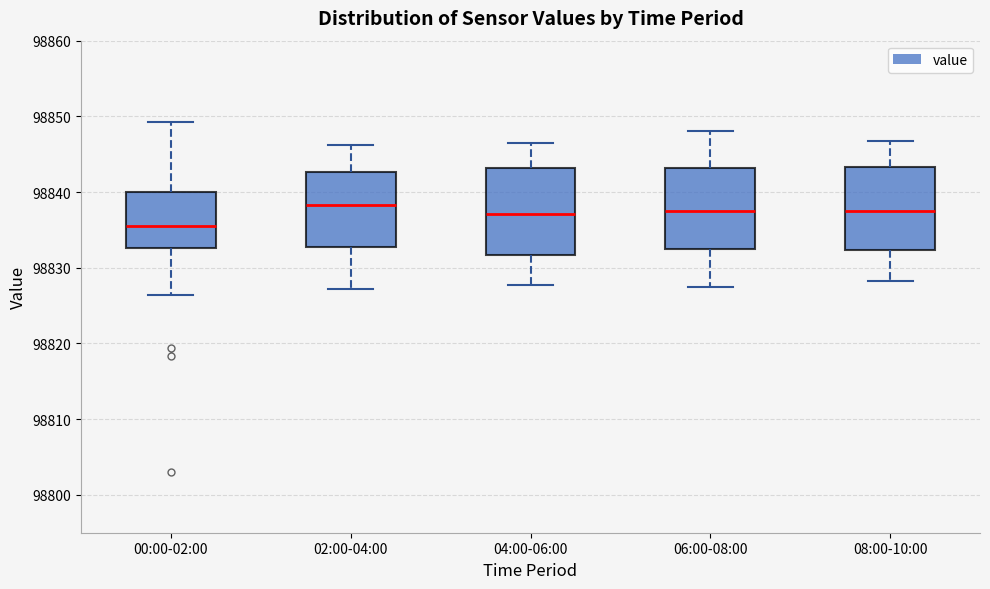

Reading left to right, transcribe this box plot: for each box, give where its median line is, the range the box spans, and where its two whiskers end, as read against the y-axis. The values are not printed on the chart, so give them approximately, as read against the axis.

00:00-02:00: median 98836, box 98833 to 98840, whiskers 98826 to 98849
02:00-04:00: median 98838, box 98833 to 98843, whiskers 98827 to 98846
04:00-06:00: median 98837, box 98832 to 98843, whiskers 98828 to 98847
06:00-08:00: median 98837, box 98833 to 98843, whiskers 98827 to 98848
08:00-10:00: median 98838, box 98832 to 98843, whiskers 98828 to 98847